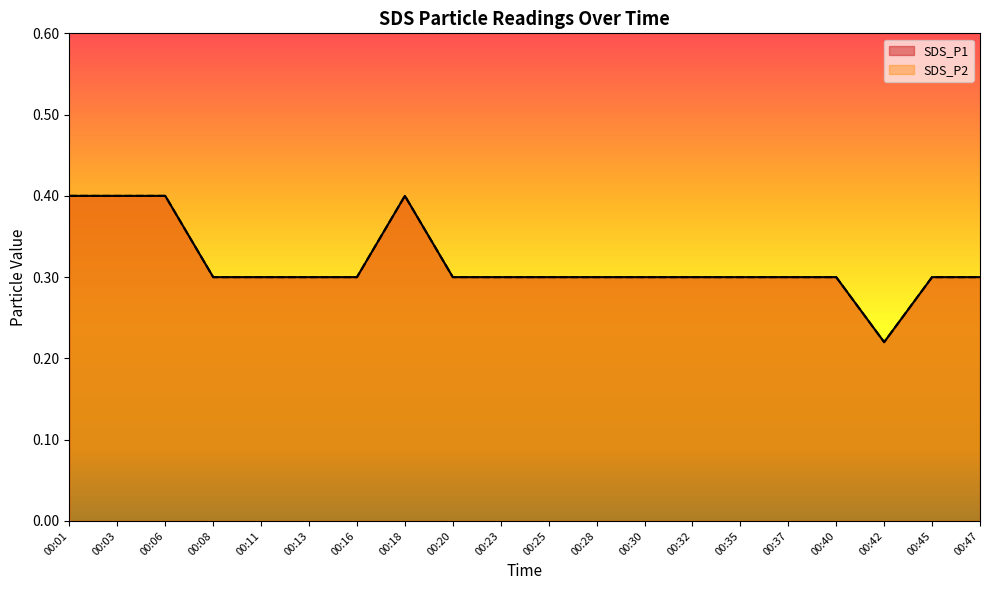

In SDS_P1, how many points are higher than both neighbors (excluding endpoints)?

1